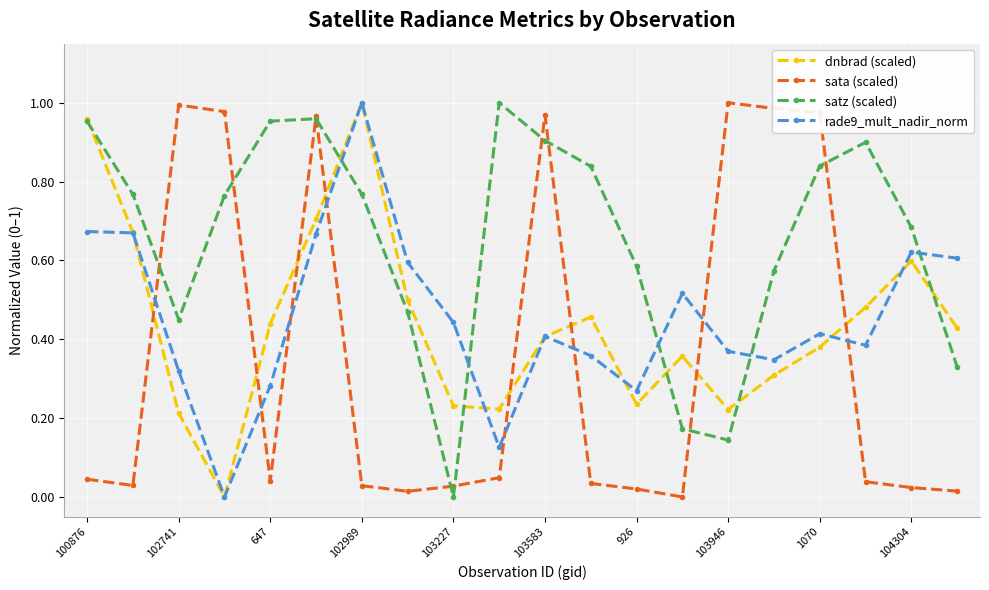

At how many categories does at least one series exceed 0?

20